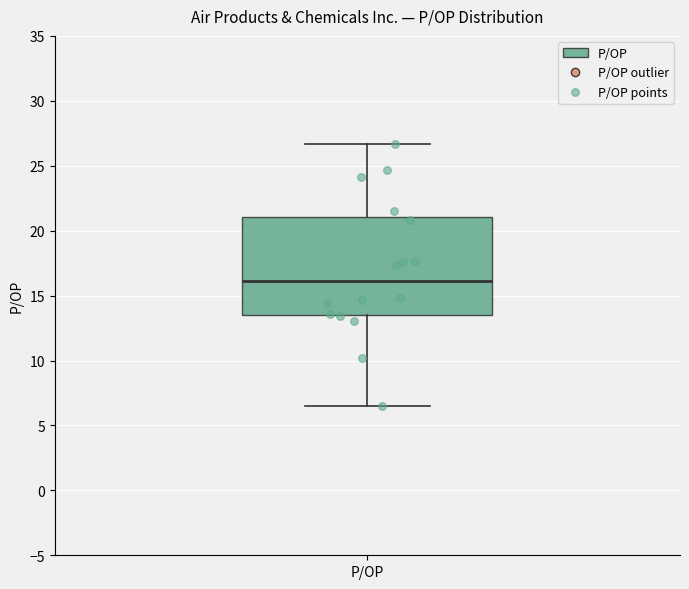

Read this box plot against the y-axis: the position of the median line, the range covered by the box, and the ends of both whiskers. The values are not printed on the chart, so give them approximately, as read against the axis.

median 16.0, box 13.5 to 21.0, whiskers 6.5 to 26.5